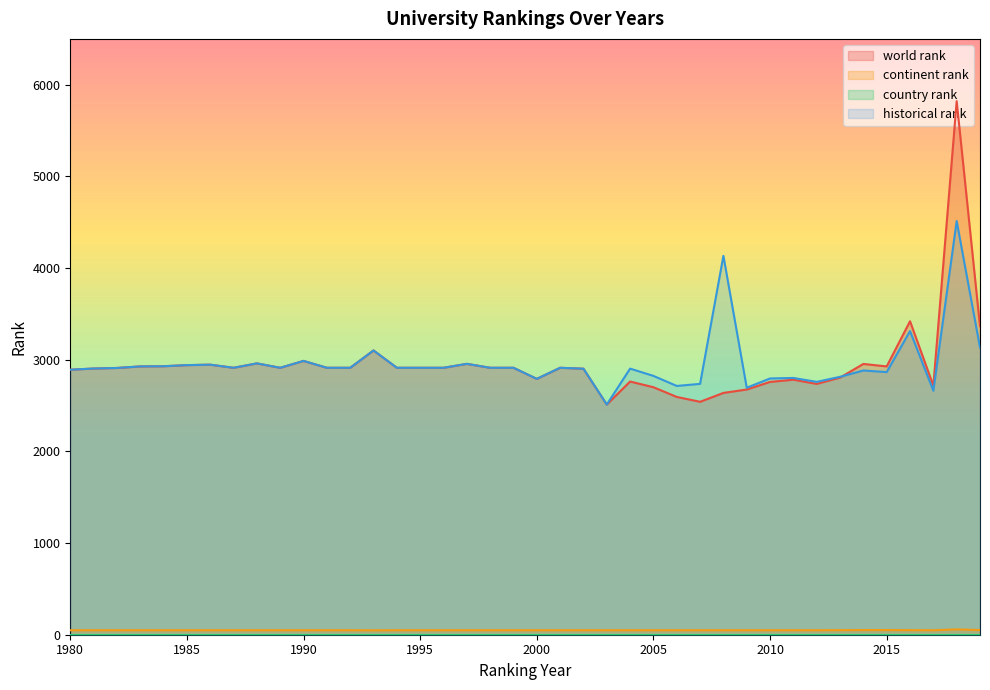

At which label does world rank first exceed 2912?

1983